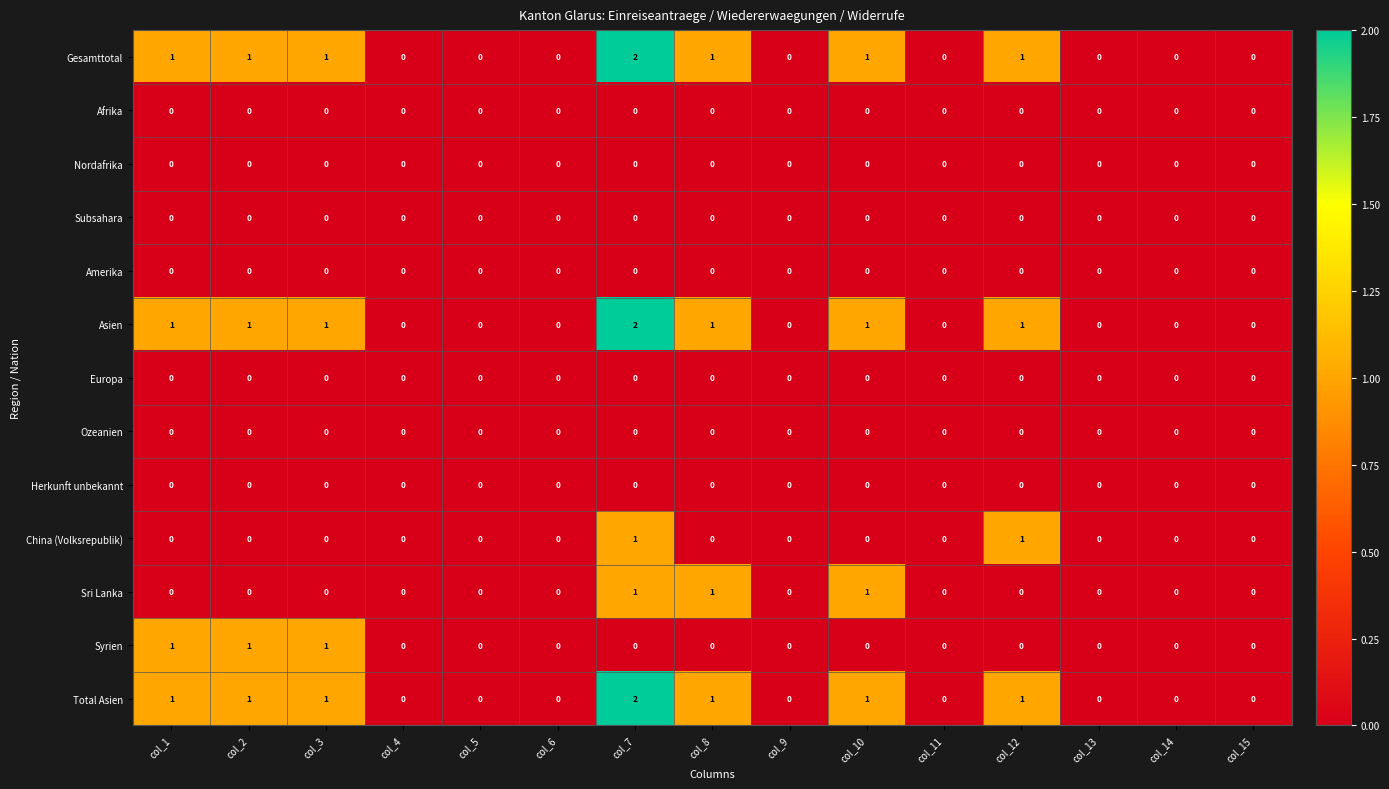

Which category has the highest value across all series?

col_7